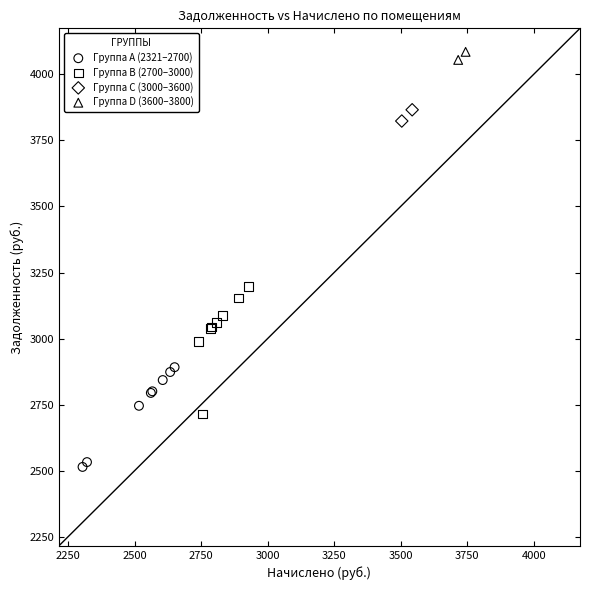

Which series has the widest spread of Y values?

Группа B (2700–3000)